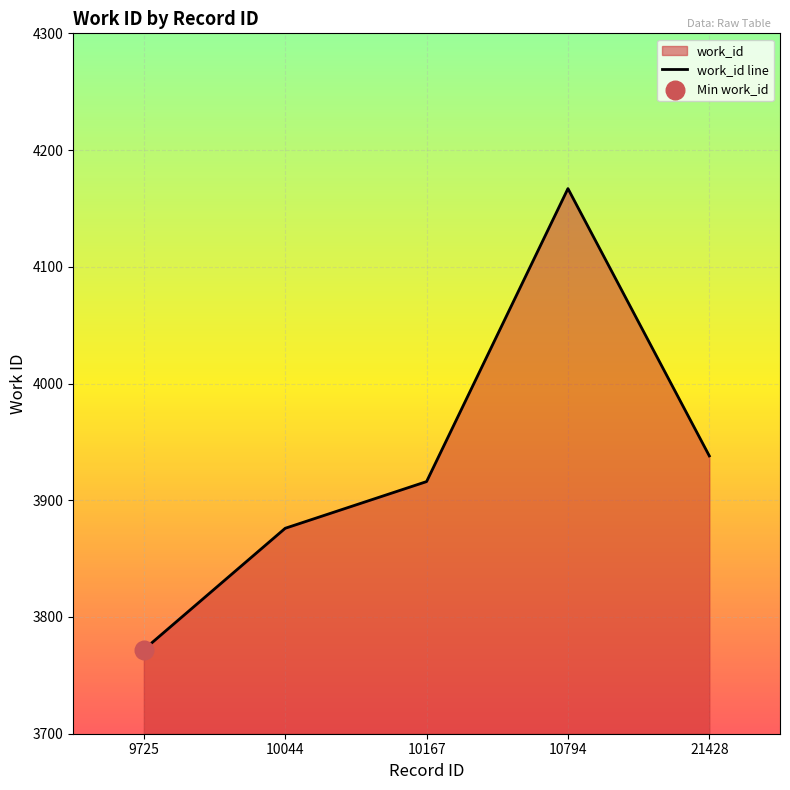

Approximately how many times larger is the value at 10794 compared to 10044?

1.1